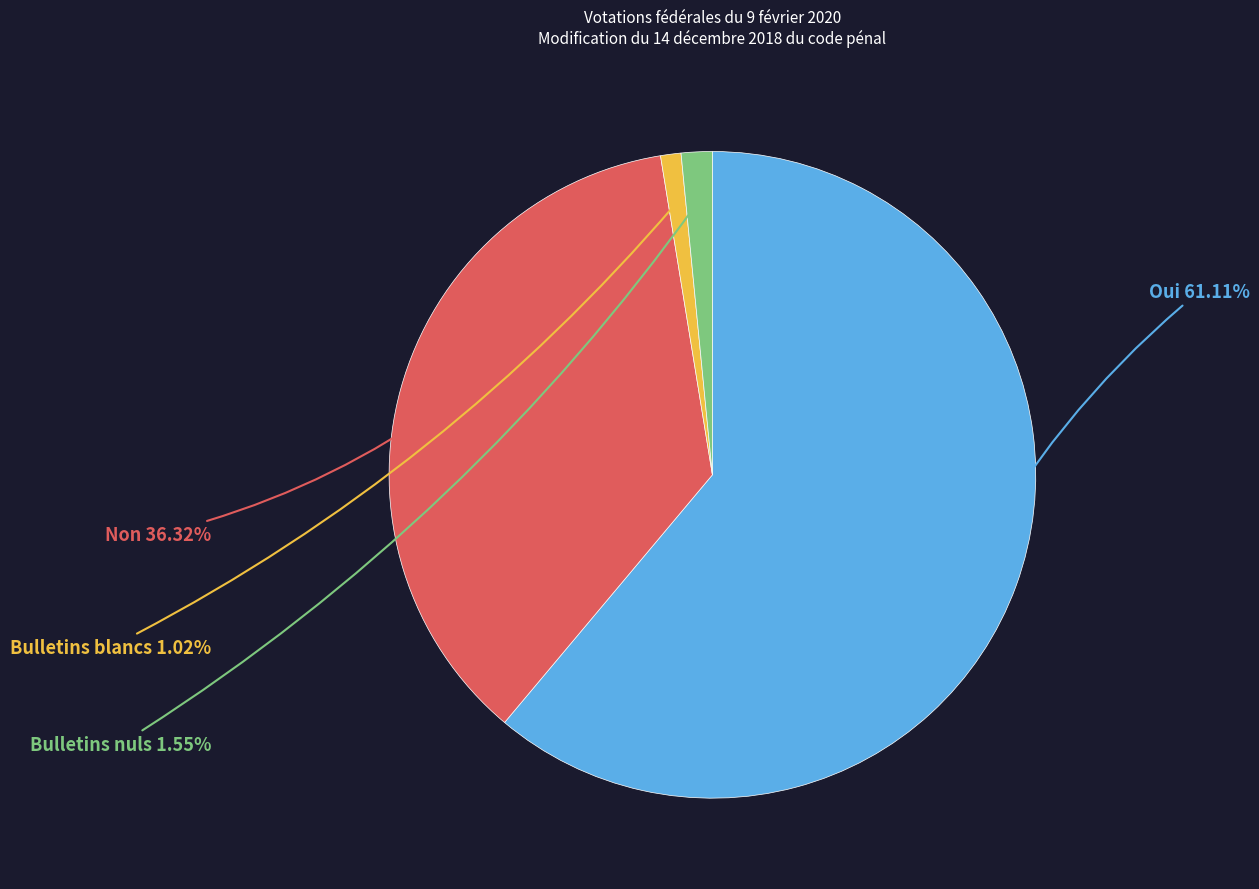

To the nearest percent, what is the difference between the largest and smallest slice percentages?

60%